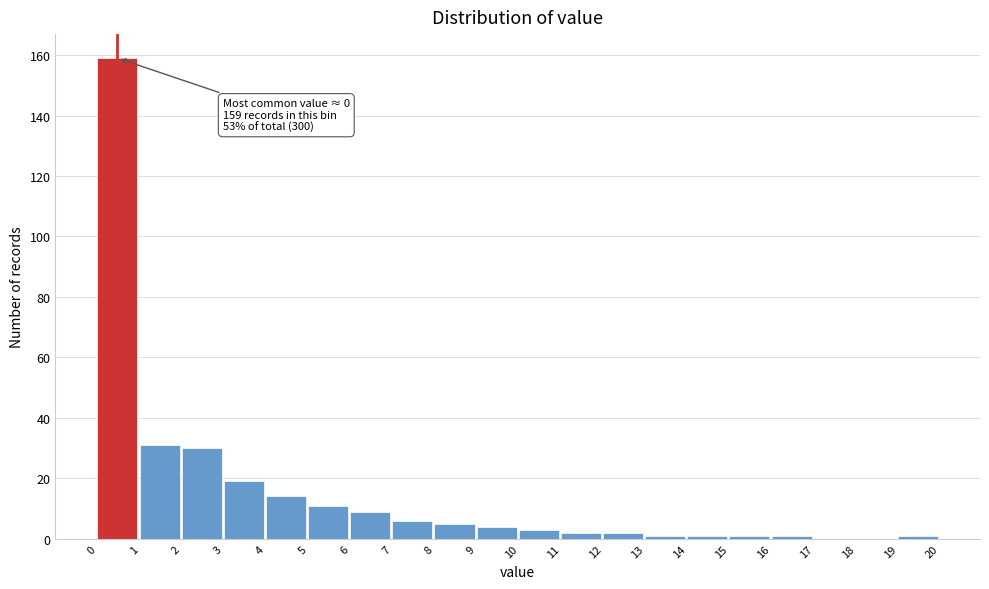

Which range on the x-axis has the tallest bar?

0 to 1